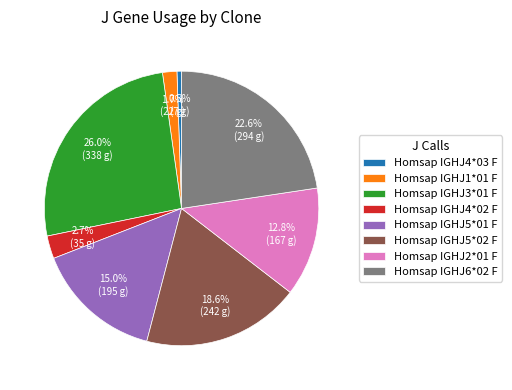

Approximately how many times larger is the value at Homsap IGHJ2*01 F compared to Homsap IGHJ3*01 F?

0.5